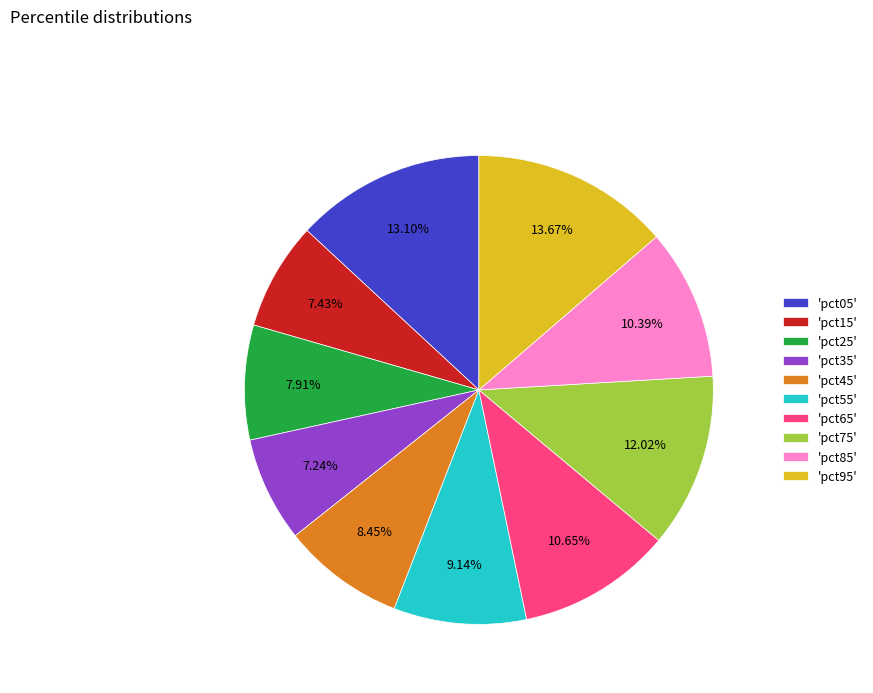

Is there any slice that represents more than half of the pie?

No